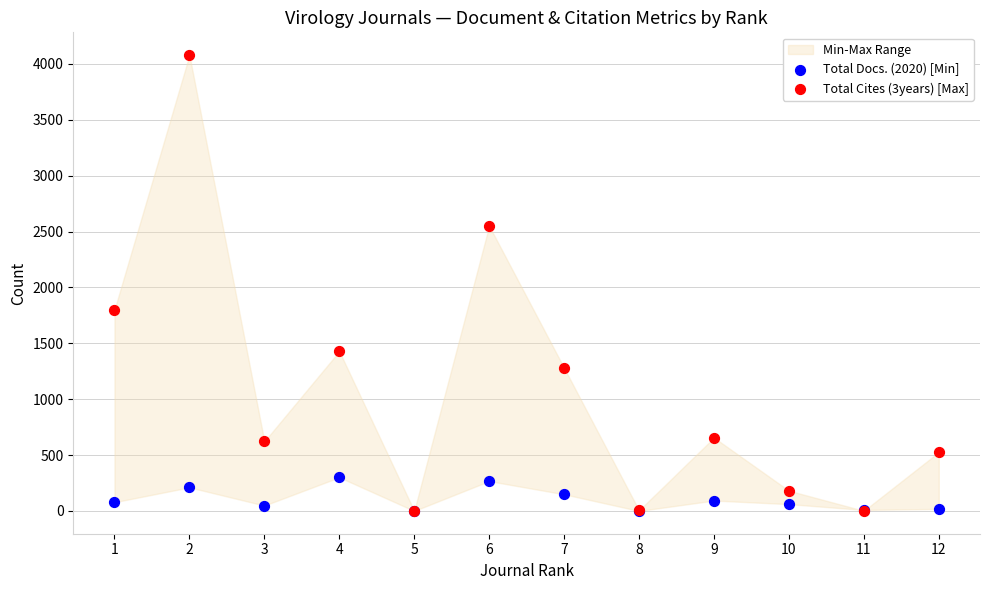

Which series has the widest spread of Y values?

Total Cites (3years) [Max]